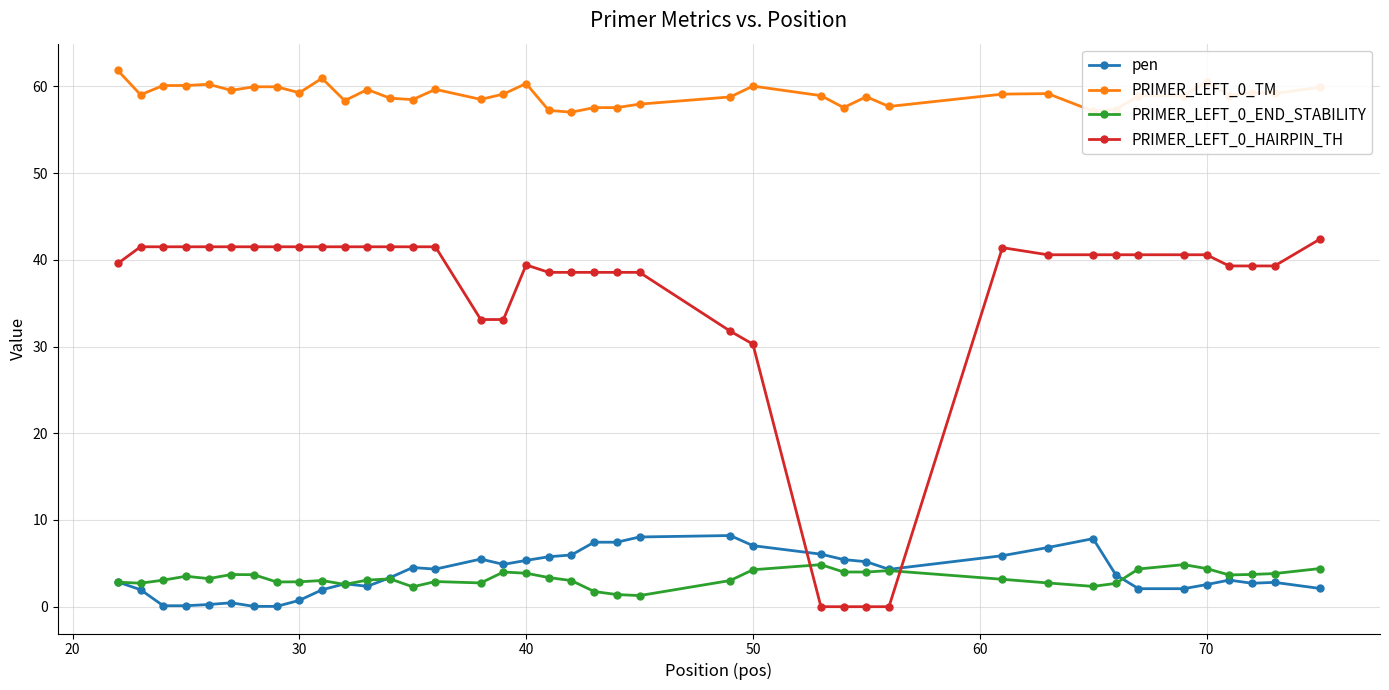

True or false: pen and PRIMER_LEFT_0_TM intersect in this chart.

False